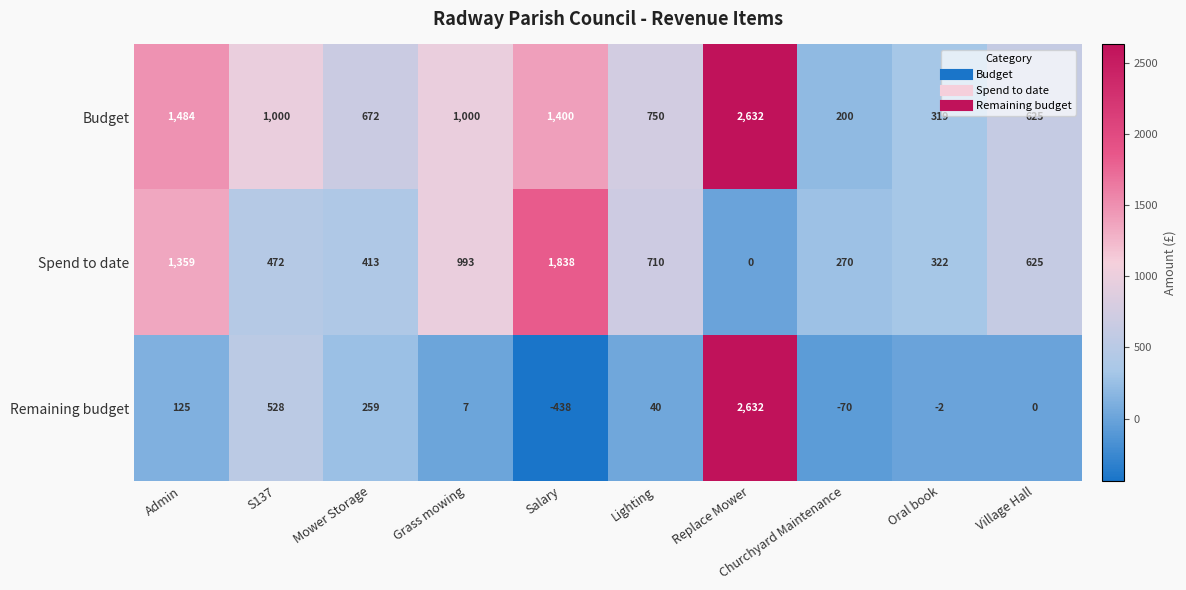

What is the difference between the maximum and minimum values in the Budget series?

2432